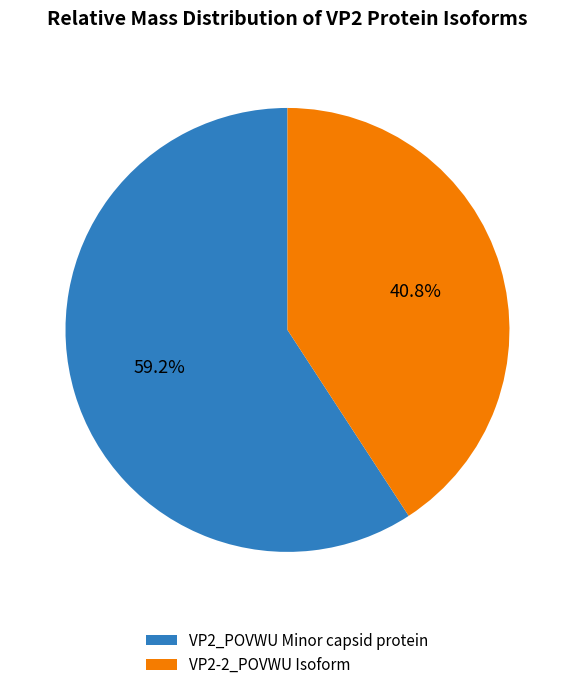

What is the majority slice?

VP2_POVWU Minor capsid protein